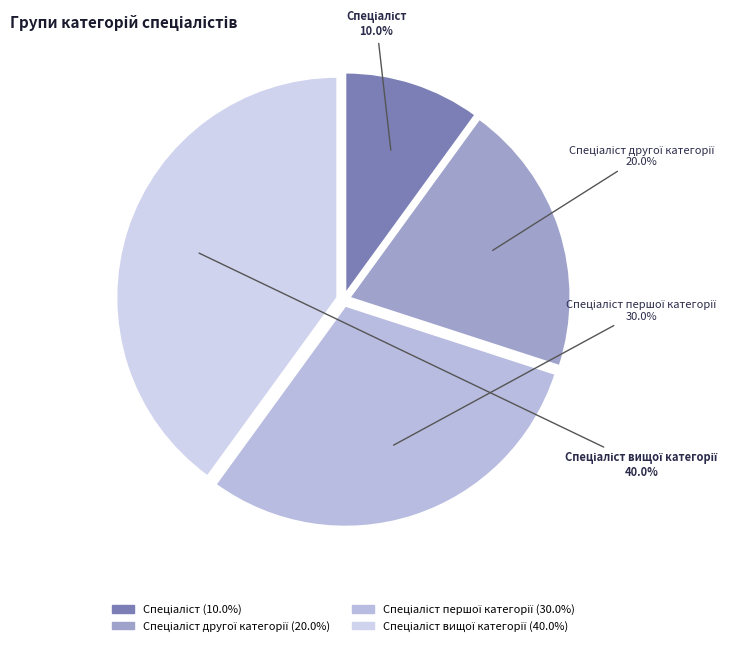

Is there any slice that represents more than half of the pie?

No